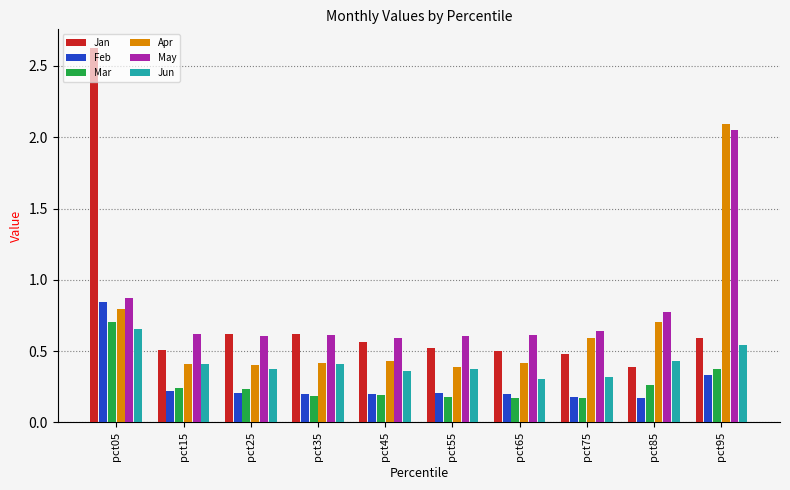

What is the sum of all Jan values?

7.4